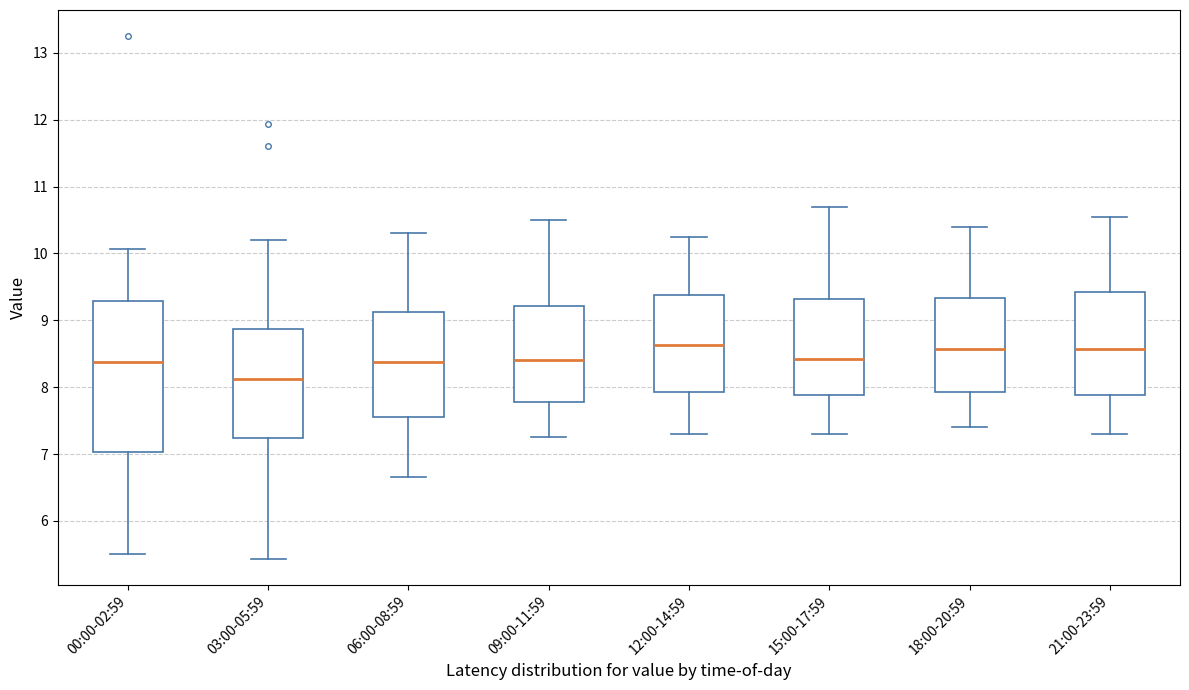

Which box is the tallest, from its lower edge to its upper edge?

00:00-02:59